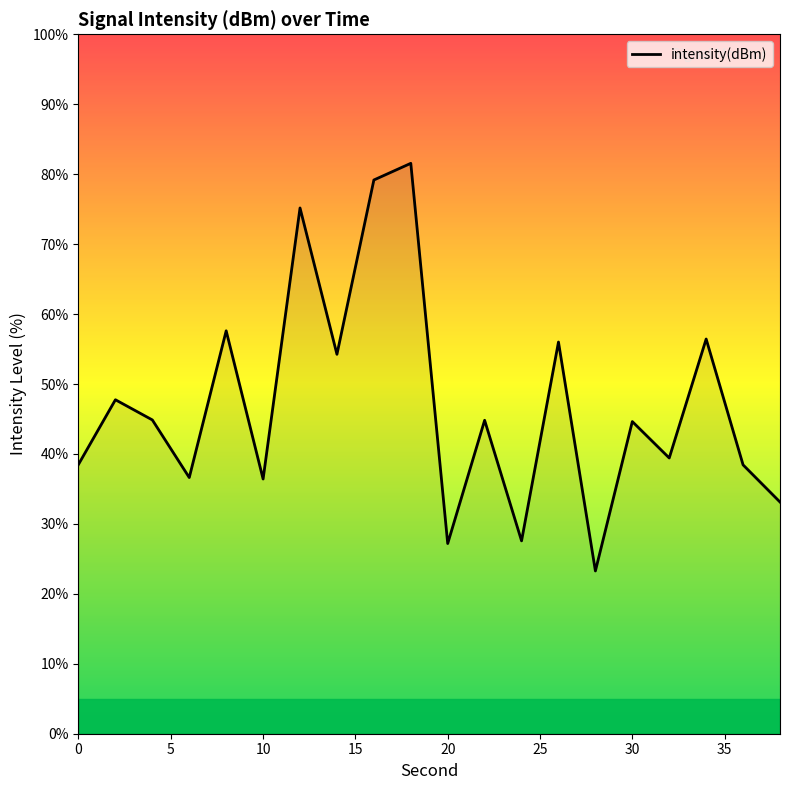

What is the maximum value shown in the chart?

81.6